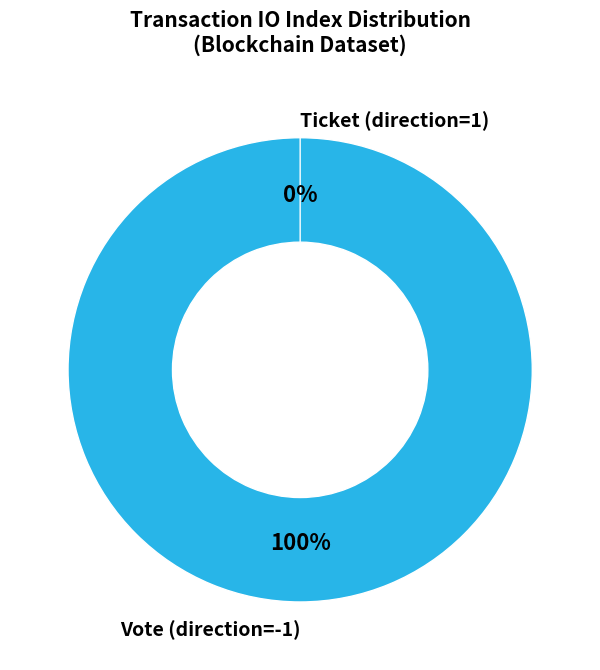

Which slice is the smallest?

Ticket (direction=1)